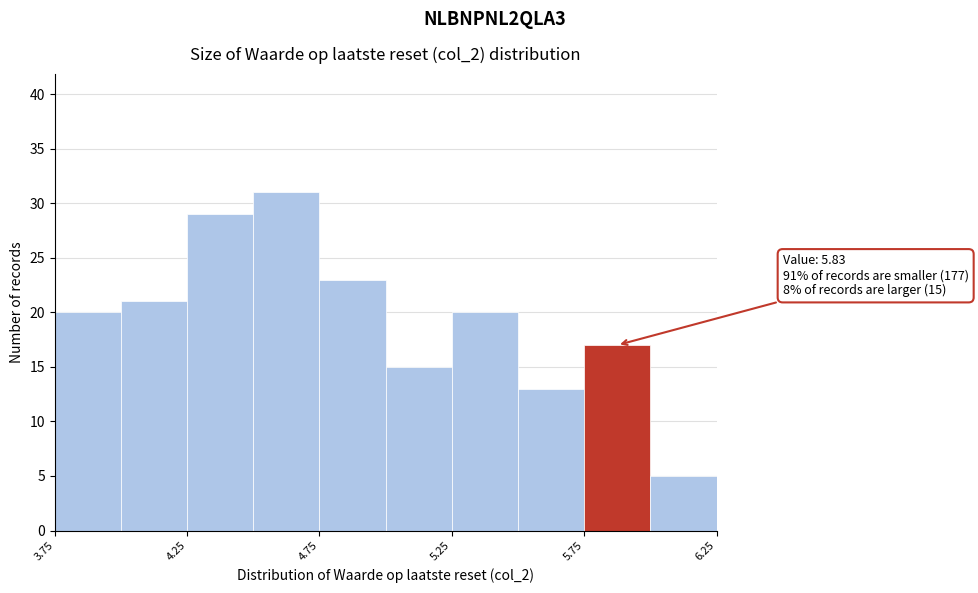

Over which range of the x-axis is the bar tallest?

4.50 to 4.75